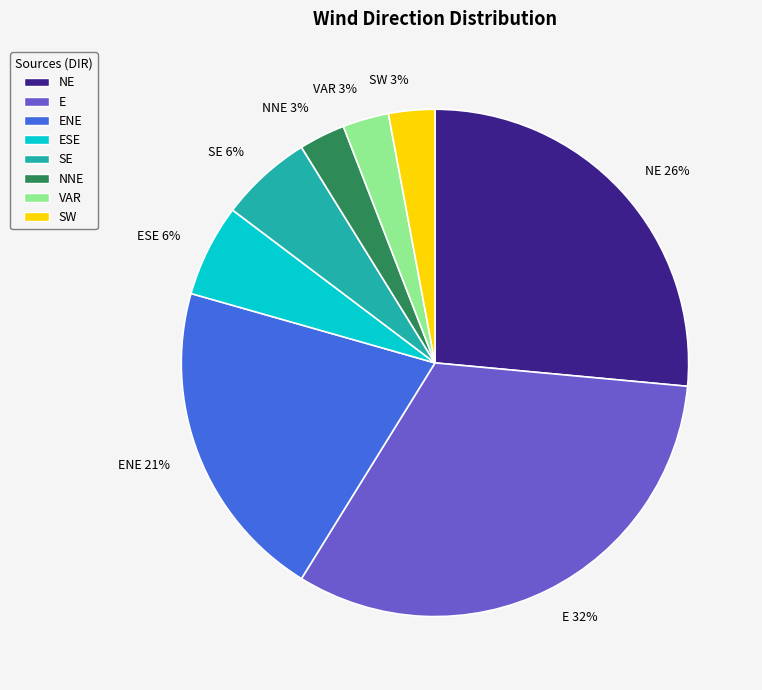

Does VAR 3% account for over 50% of the chart?

No